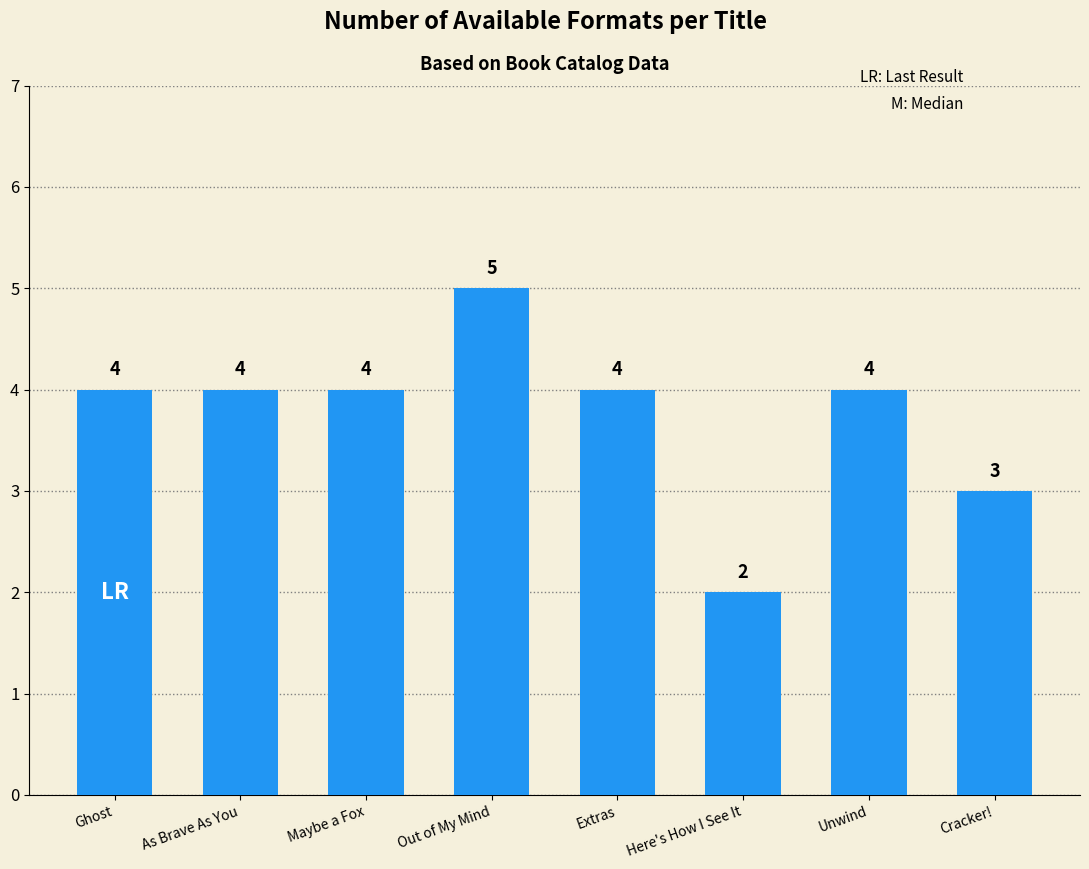

How many bars are there in total?

8